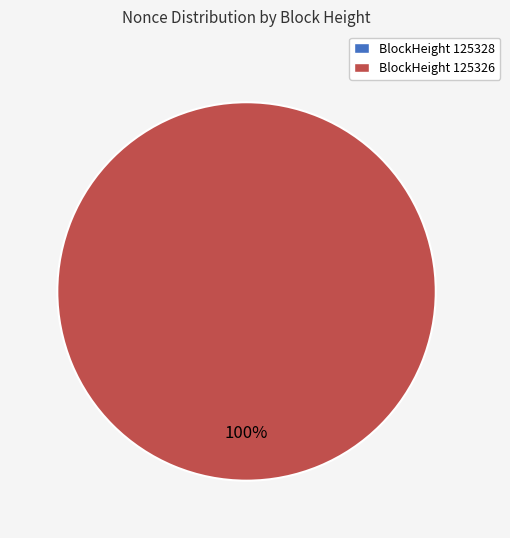

Is there a majority slice in this chart?

Yes